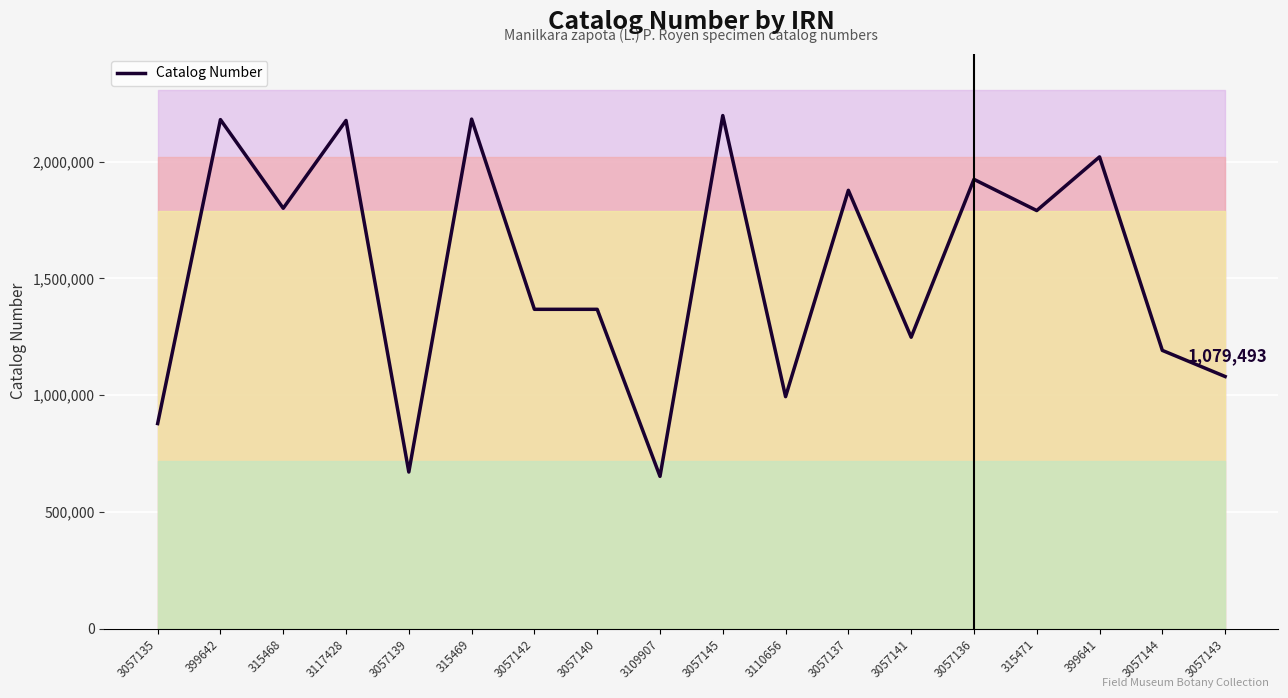

Which category has the lowest value across all series?

3109907